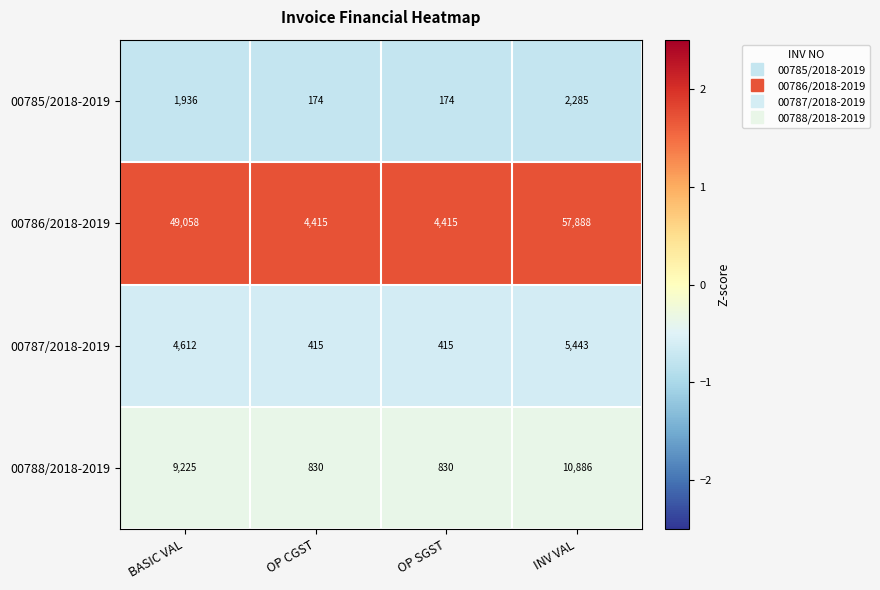

True or false: 00785/2018-2019 has a value of 308 at OP SGST.

False